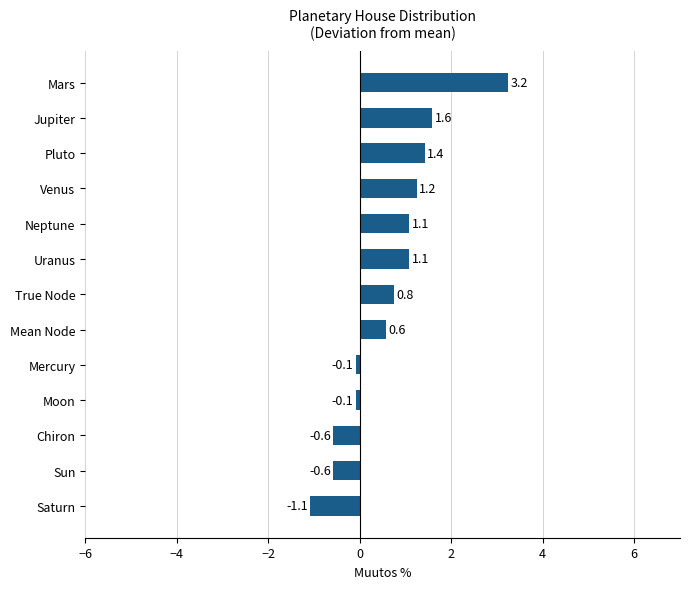

At which category does the chart reach its peak across all series?

Mars